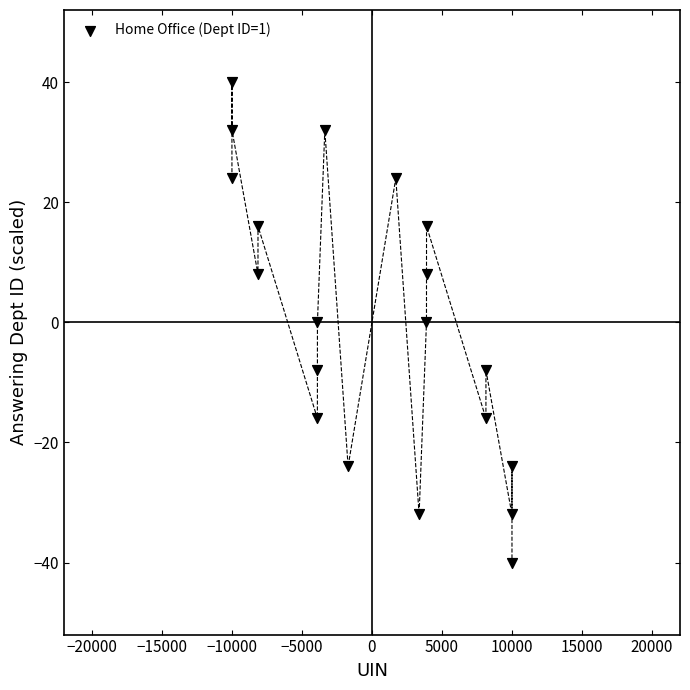

How many data points are displayed?

20